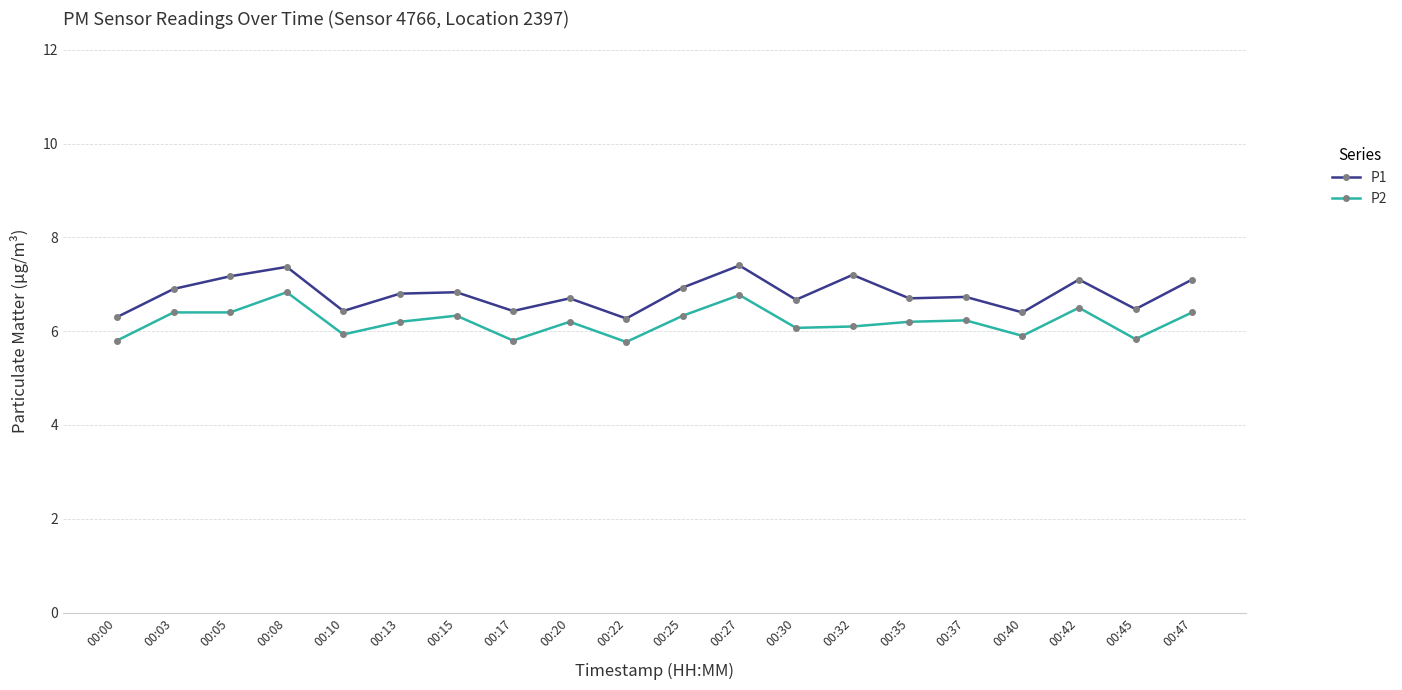

Which series has the largest total across all categories?

P1